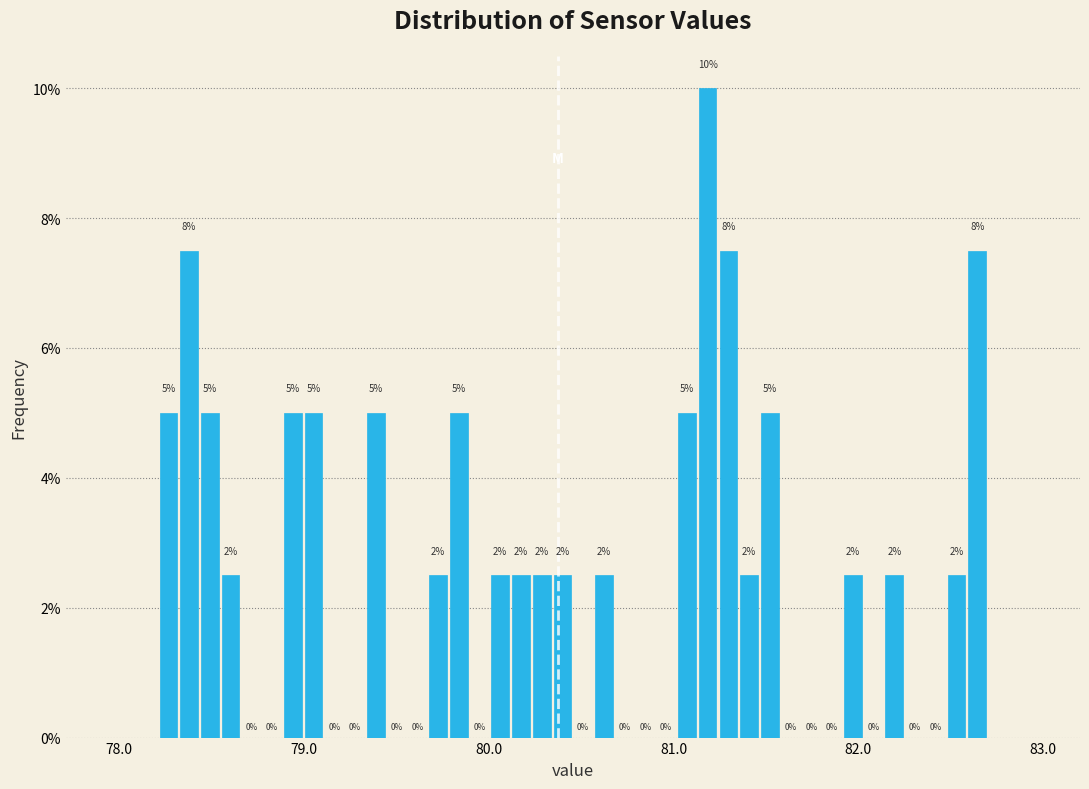

Read against the x-axis, roughly where is the centre of the tallest bar?

81.2